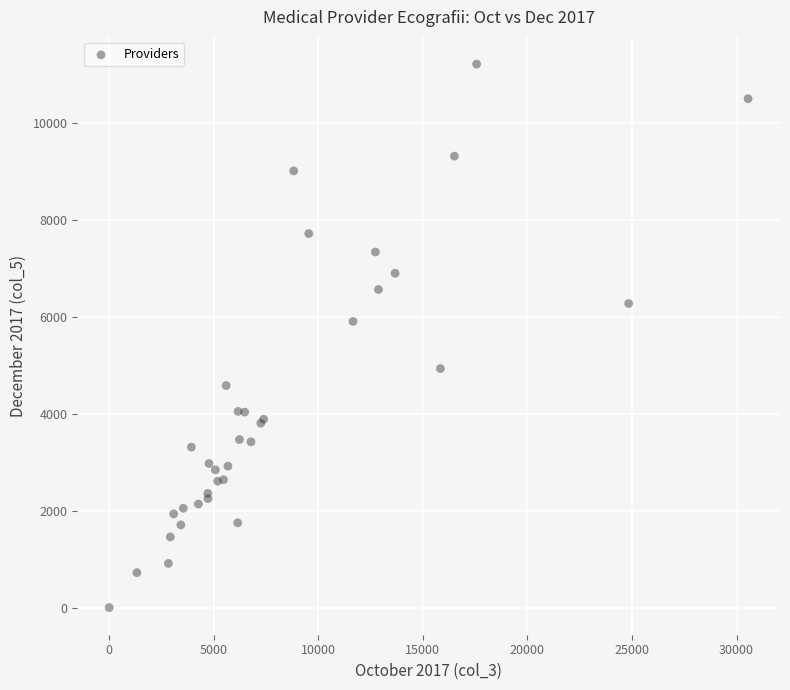

What Y value in the scatter plot is closest to 5612?

5909.6